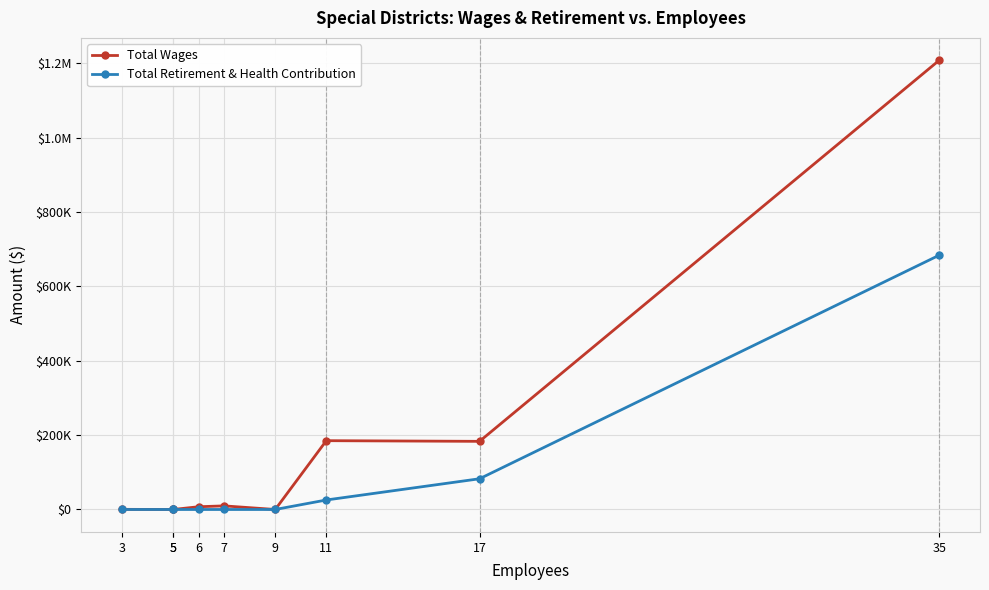

The Total Wages series shows 602931 at 5. True or false?

False